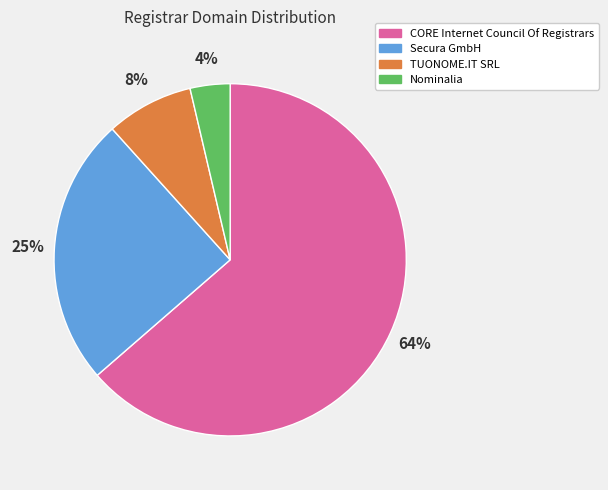

Do CORE Internet Council Of Registrars and Nominalia together represent more than half of the pie?

Yes